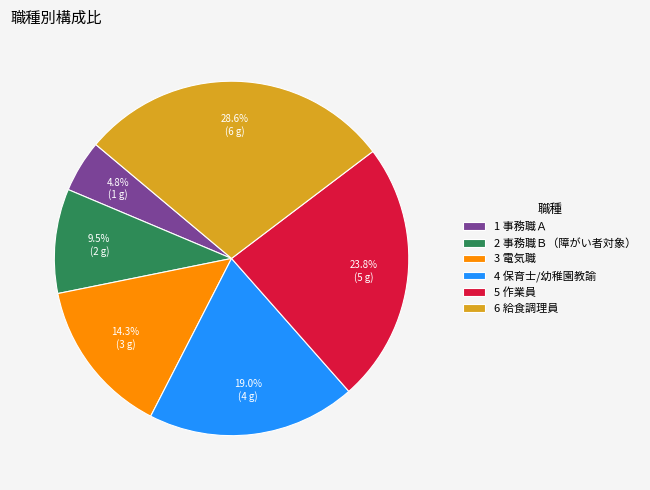

Approximately how many times larger is the value at 4 保育士/幼稚園教諭 compared to 5 作業員?

0.8